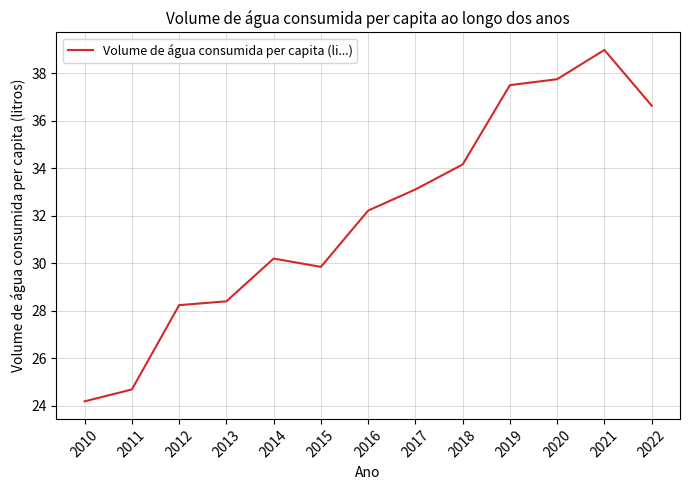

Where does the data first go above 32?

2016